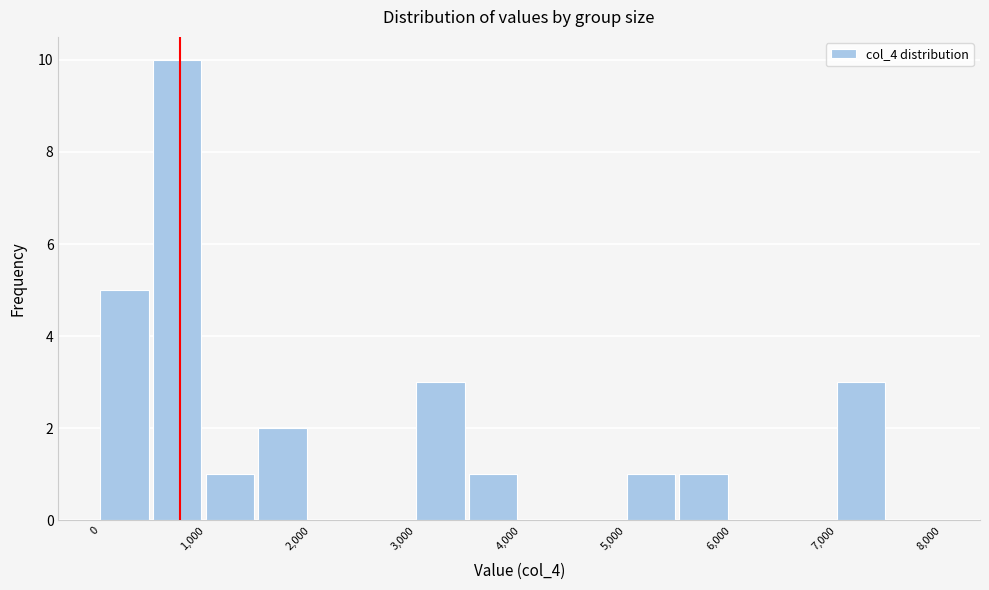

Over which range of the x-axis is the bar tallest?

500 to 1000